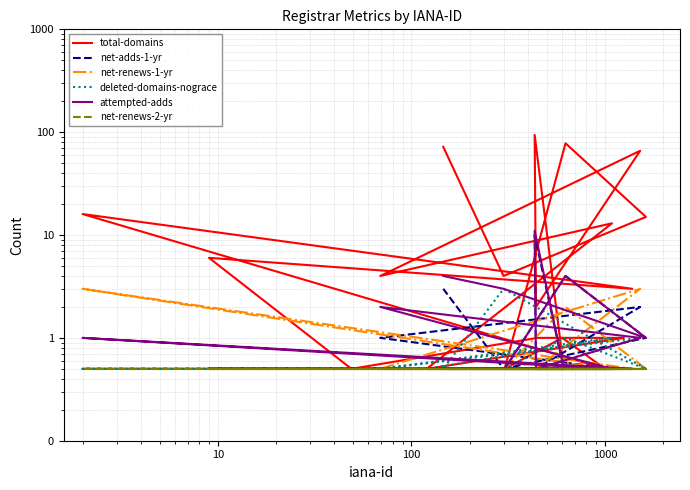

What is the lowest value of the total-domains series?

0.5